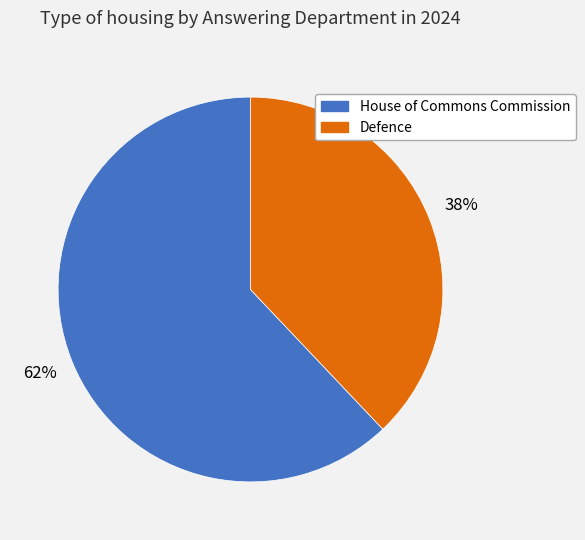

True or false: House of Commons Commission accounts for 62% of the total.

True